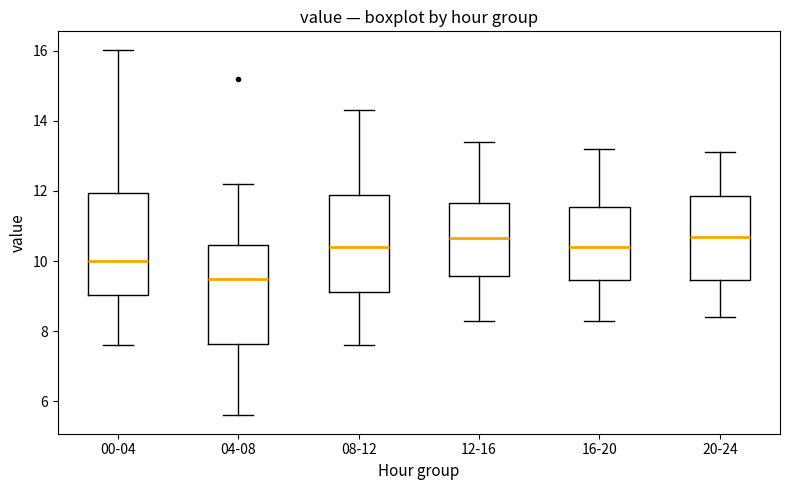

Reading left to right, read every box against the y-axis: the position of its median line, the range the box covers, and the ends of its whiskers. The values are not printed on the chart, so give them approximately, as read against the axis.

00-04: median 10.0, box 9.0 to 12.0, whiskers 7.6 to 16.0
04-08: median 9.4, box 7.6 to 10.4, whiskers 5.6 to 12.2
08-12: median 10.4, box 9.2 to 11.8, whiskers 7.6 to 14.4
12-16: median 10.6, box 9.6 to 11.6, whiskers 8.4 to 13.4
16-20: median 10.4, box 9.4 to 11.6, whiskers 8.4 to 13.2
20-24: median 10.8, box 9.4 to 11.8, whiskers 8.4 to 13.2